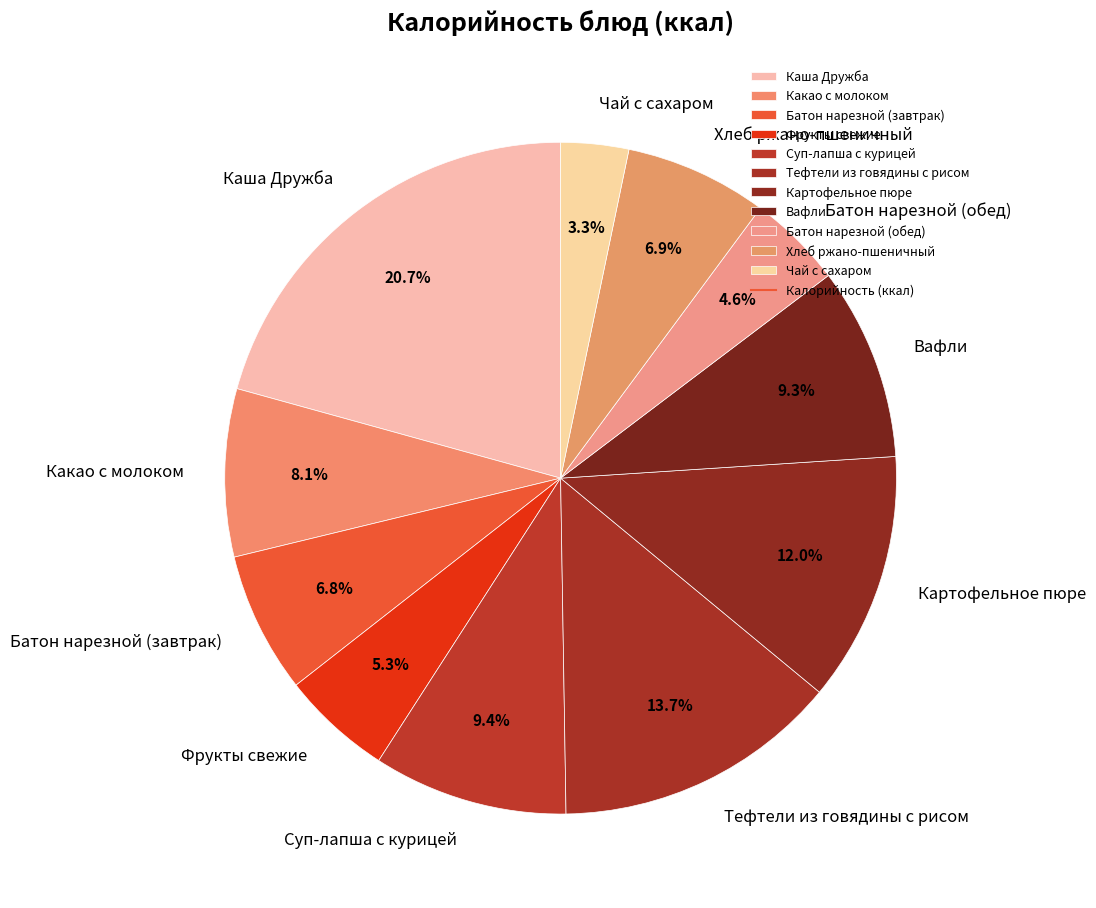

Does any single category account for the majority?

No